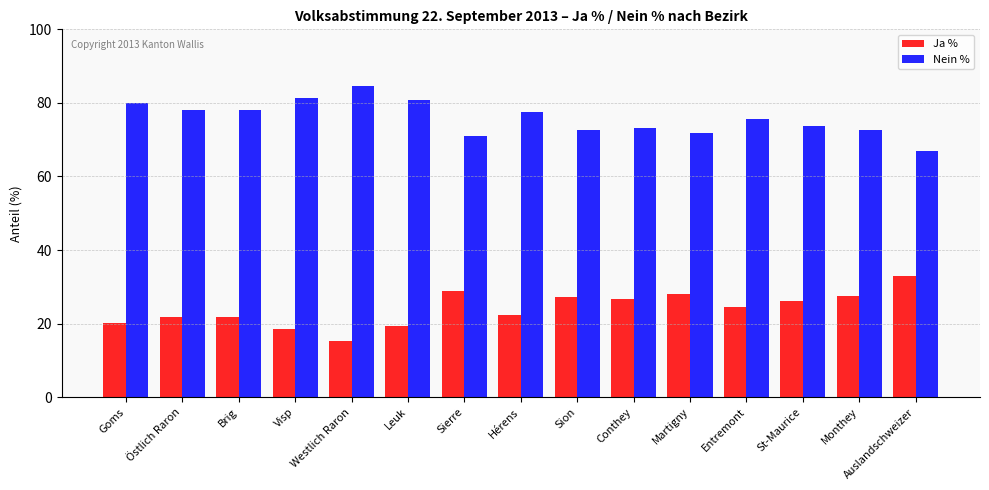

Read the Nein % value at Brig.

78.2